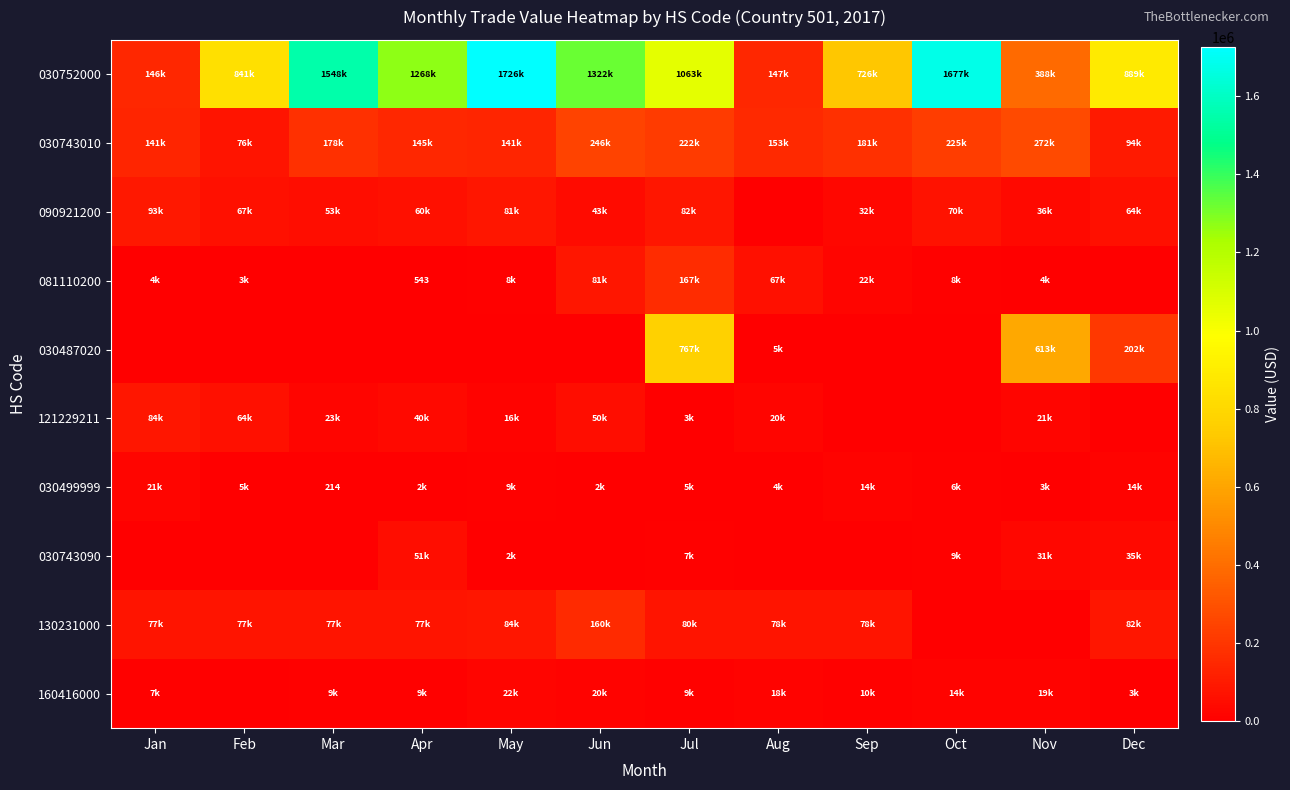

The 030499999 series shows 214 at Mar. True or false?

True